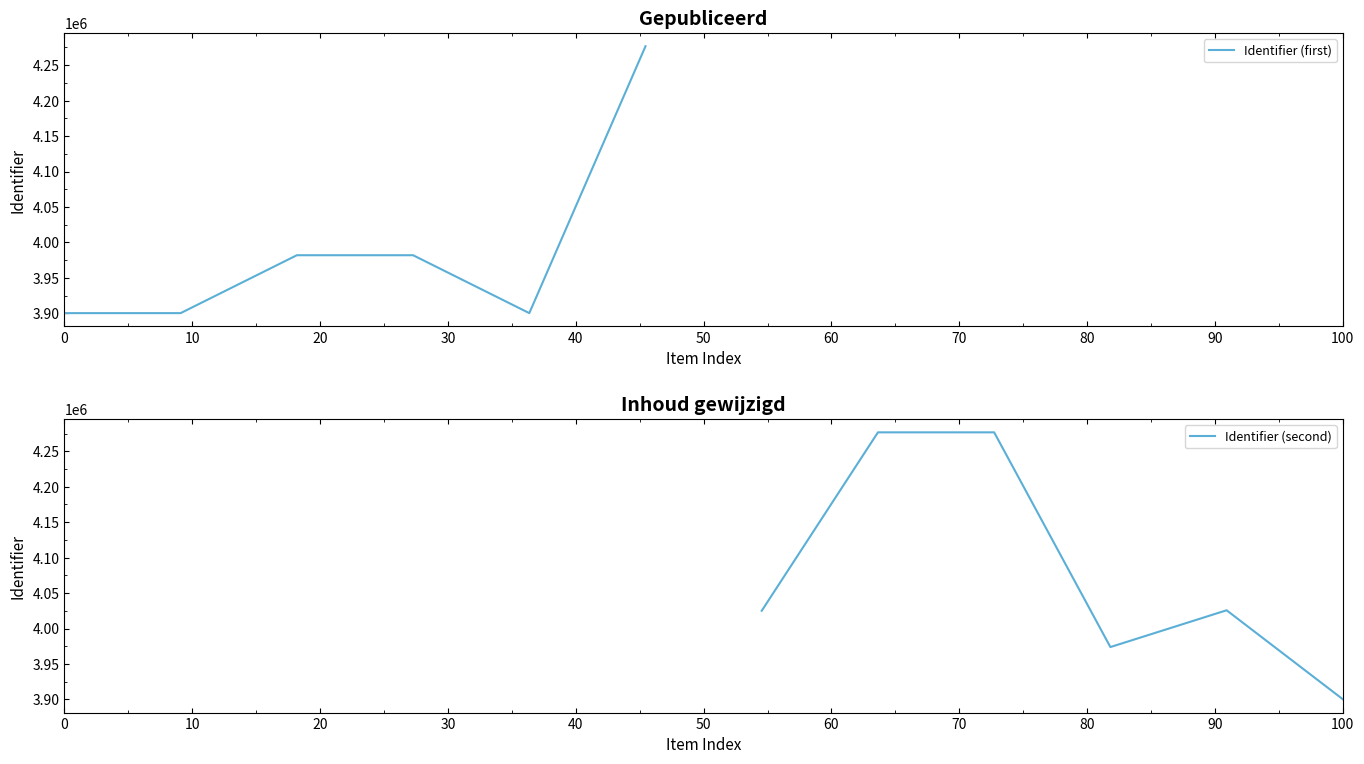

What is the highest value of the Identifier (first) series?

4276700